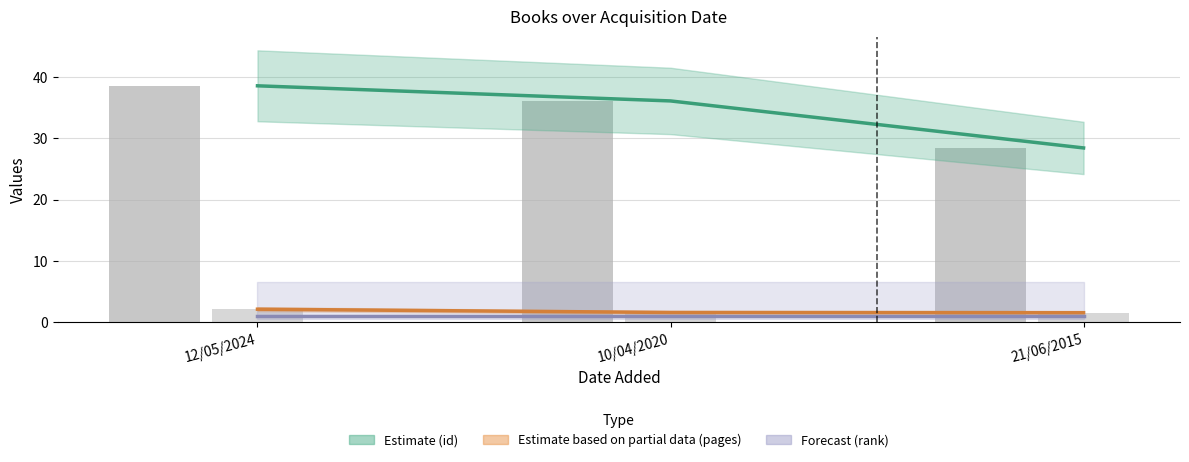

How many bars are there in total?

9